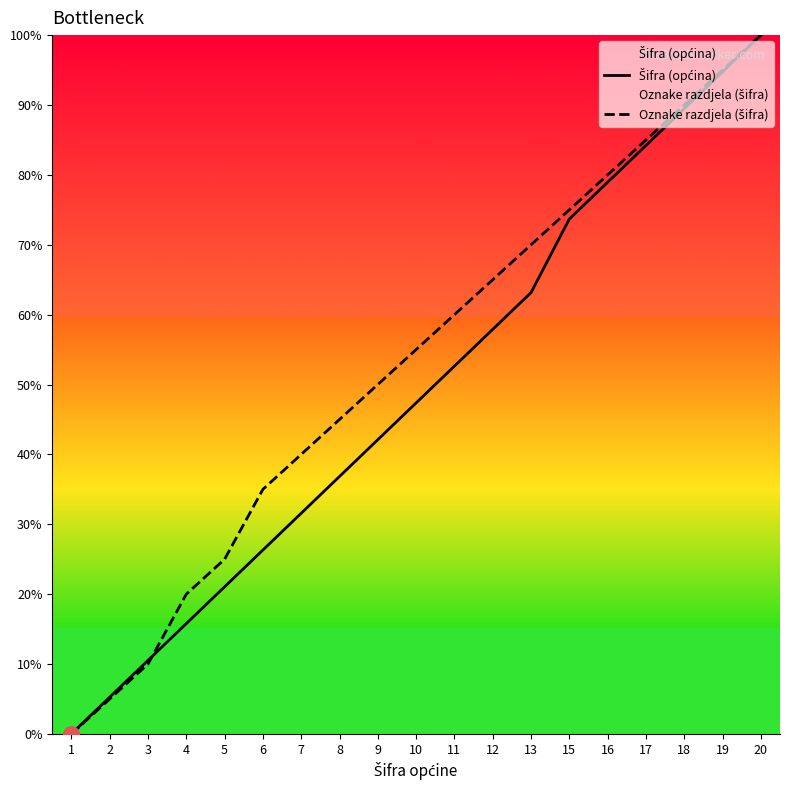

What is the total value across all series at 9?

92.1